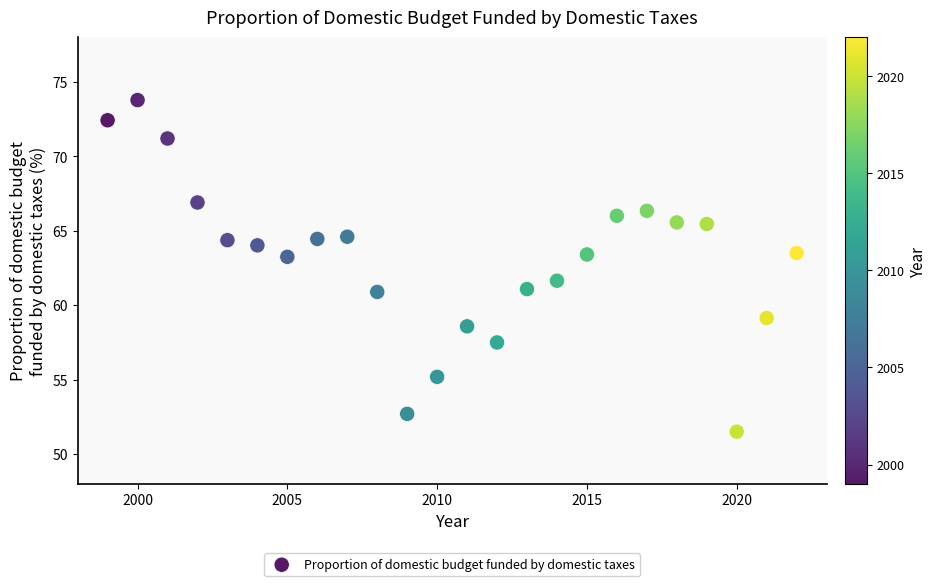

What is the range of X values (max minus min)?

23.0